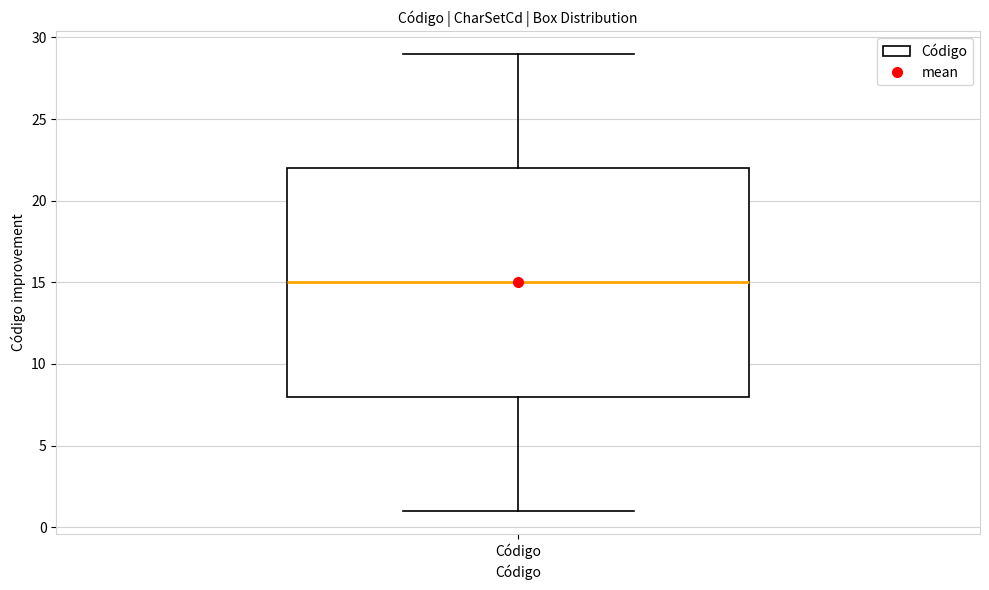

Read this box plot against the y-axis: the position of the median line, the range covered by the box, and the ends of both whiskers. The values are not printed on the chart, so give them approximately, as read against the axis.

median 15, box 8 to 22, whiskers 1 to 29